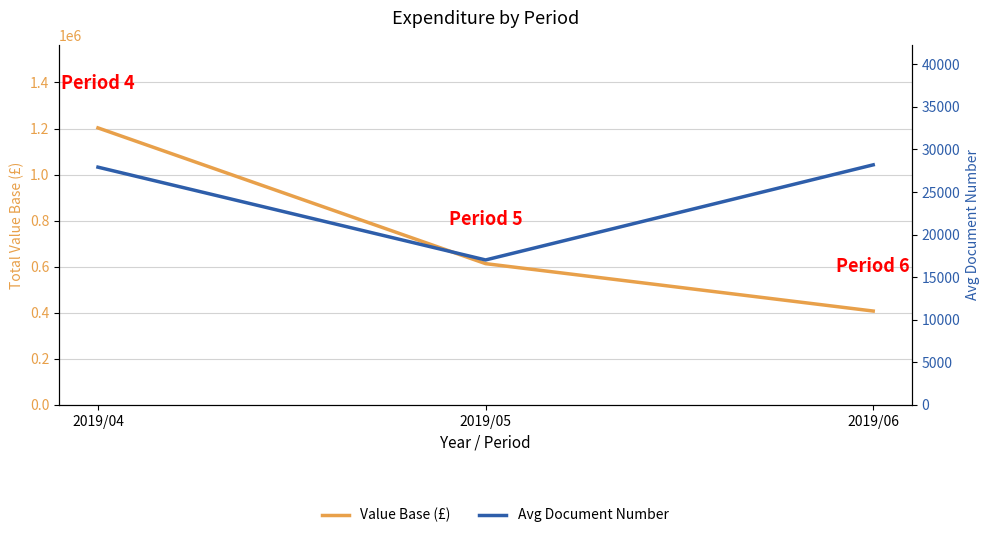

What is the total value across all series at 2019/04?

1230804.1